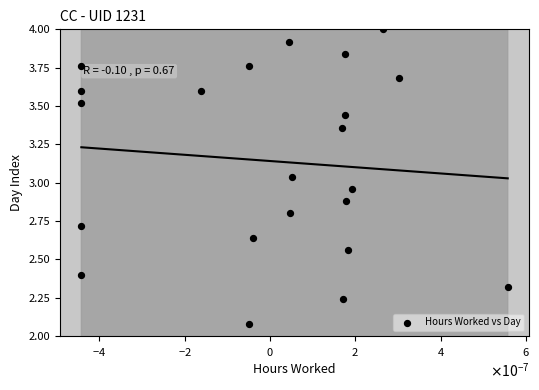

What is the range of Y values (max minus min)?

1.9